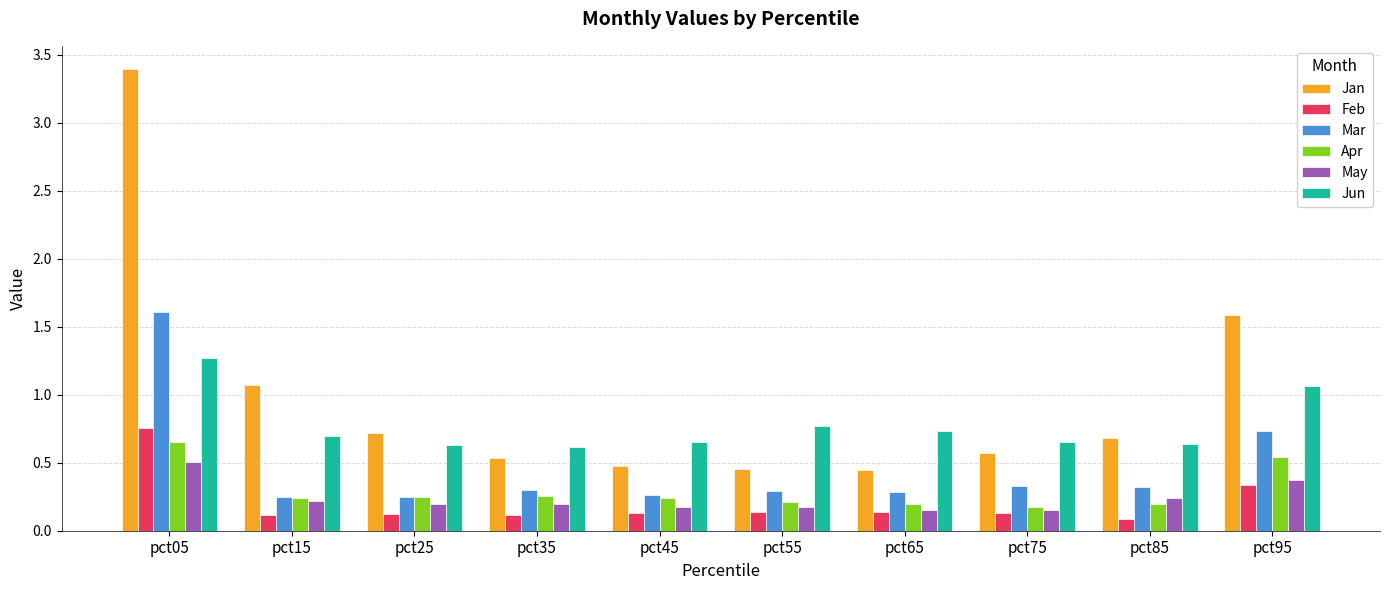

What is the maximum value shown in the chart?

3.4